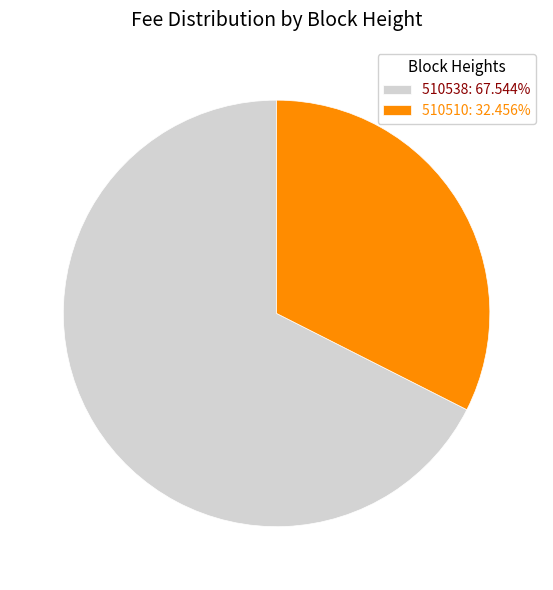

Which slice is the smallest?

510510